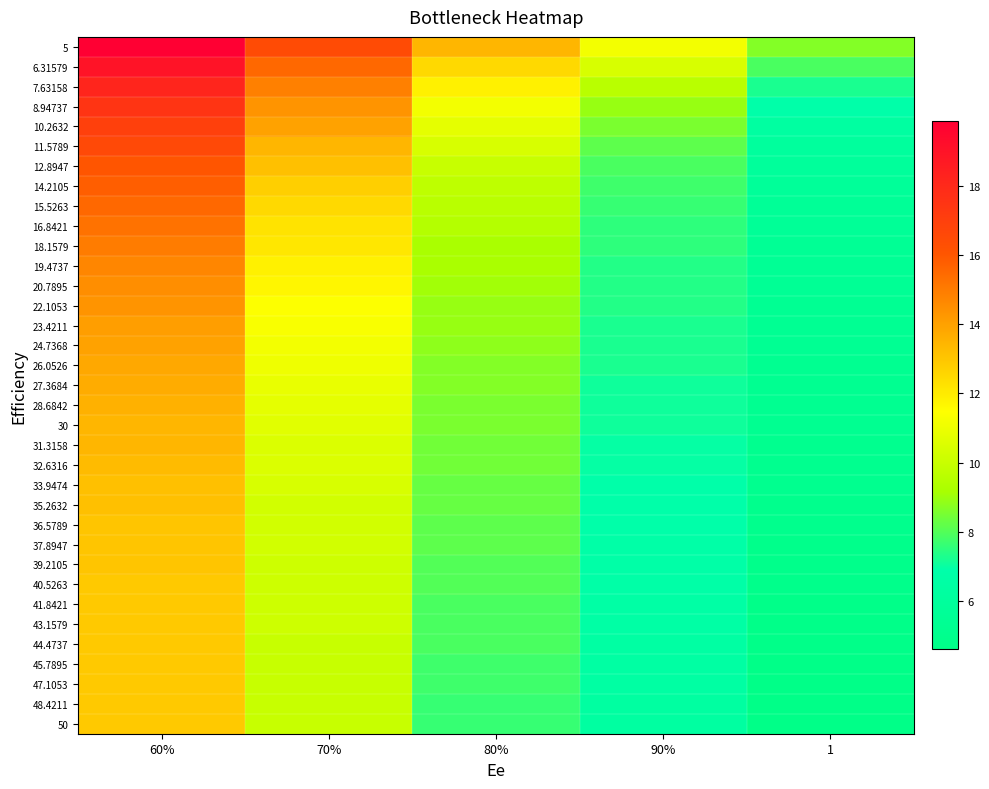

What is the spread (max minus min) of values at 70%?

6.4